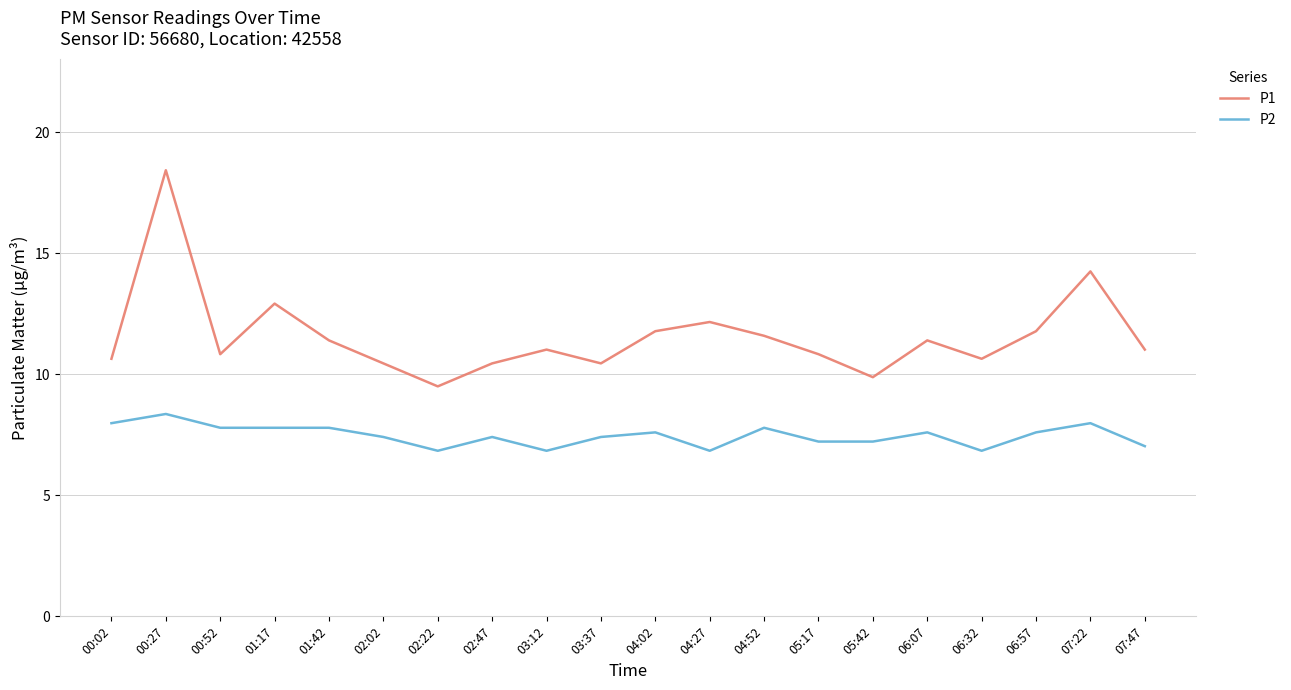

List the series in order of their peak value, highest first.

P1, P2